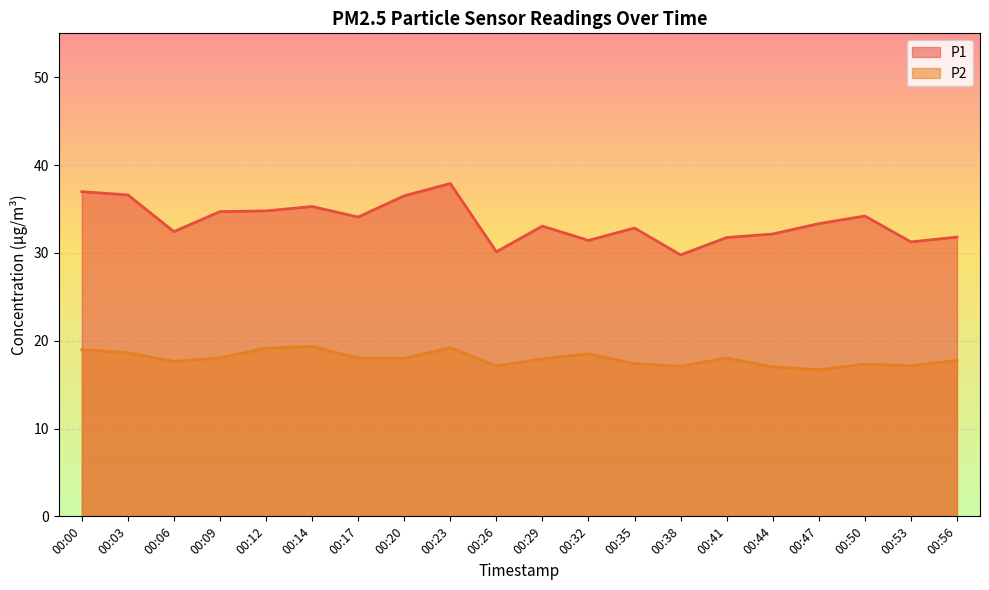

Rank the series by their average value, from highest to lowest.

P1, P2